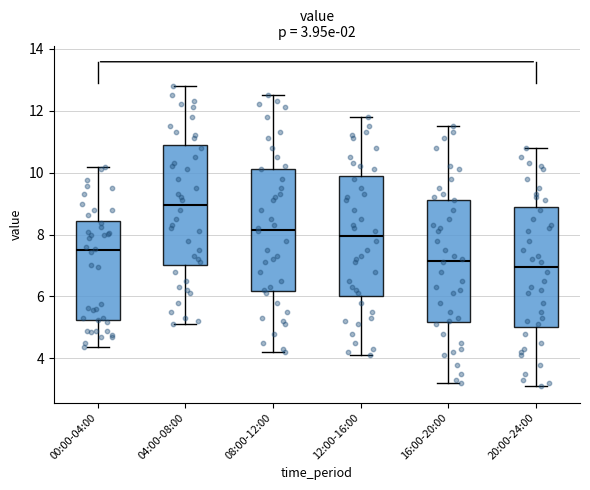

Which box's median line is the highest?

04:00-08:00